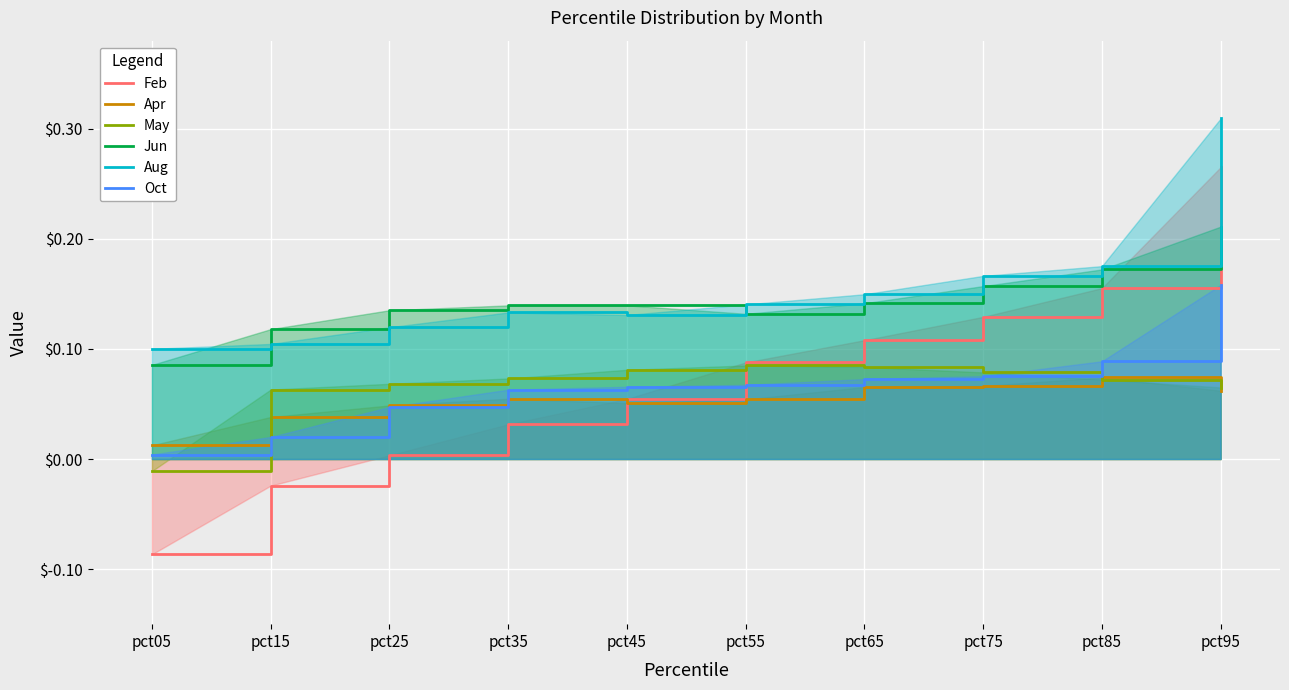

True or false: Jun has more than 1 interior local peaks.

False